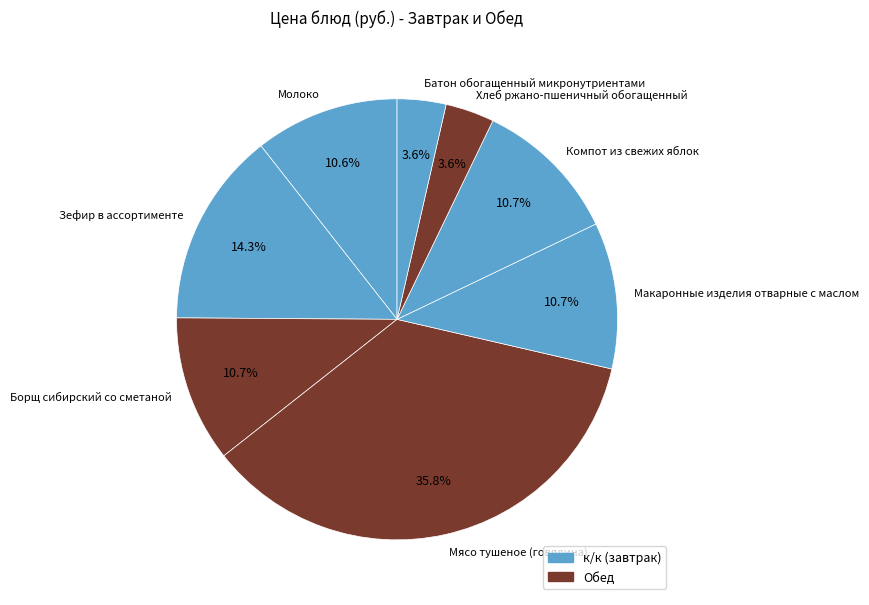

To the nearest percent, what is the difference between the Батон обогащенный микронутриентами and Борщ сибирский со сметаной slice percentages?

7%